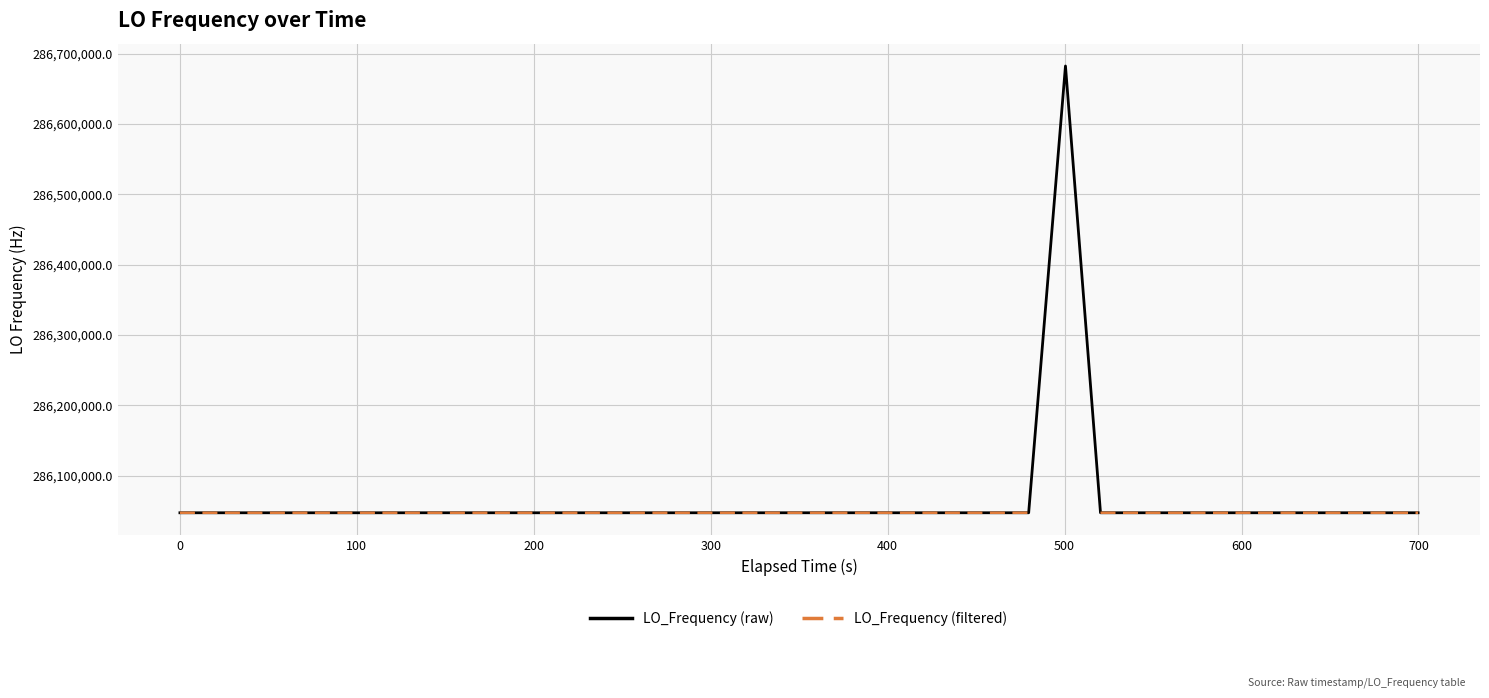

Is this an area chart (filled region under the line)?

No